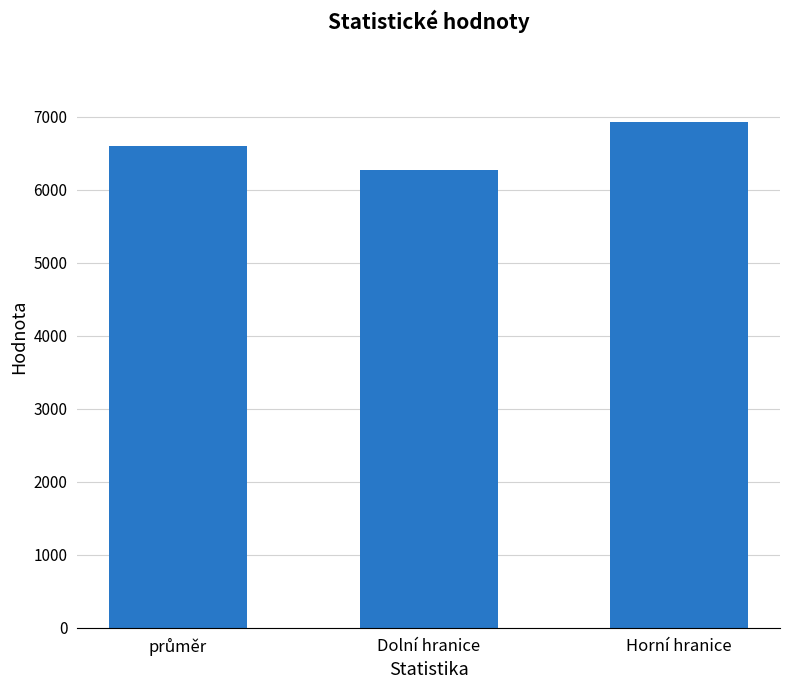

What is the minimum value shown in the chart?

6269.8